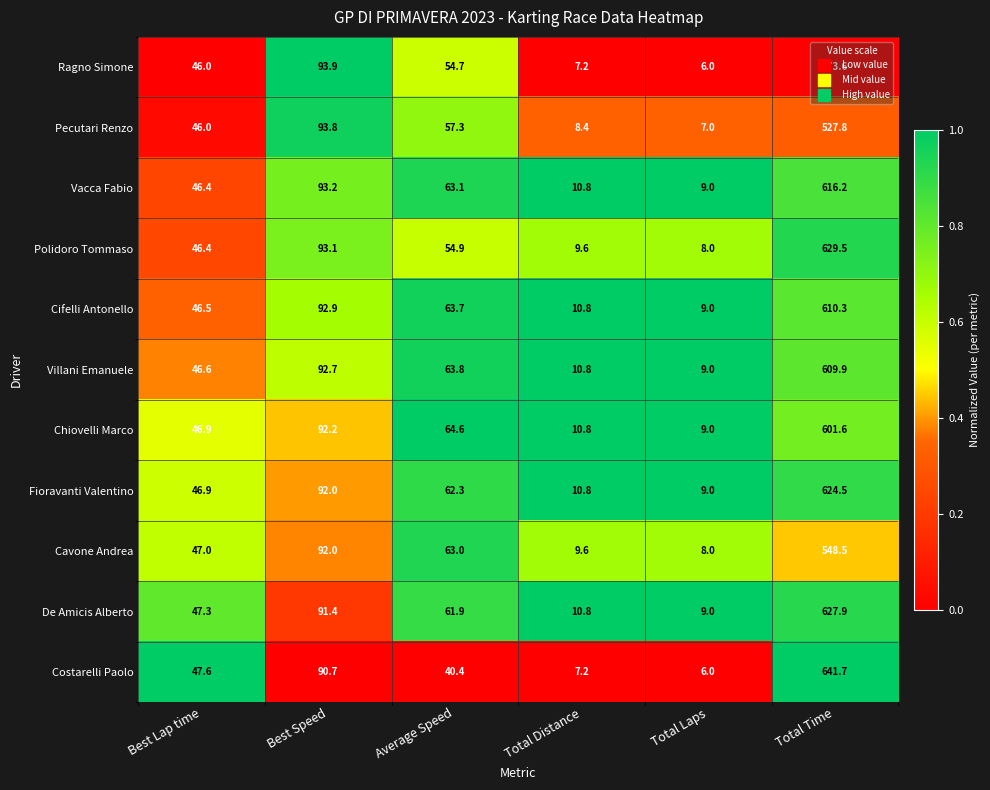

What is the average value of the Cifelli Antonello series?

138.9